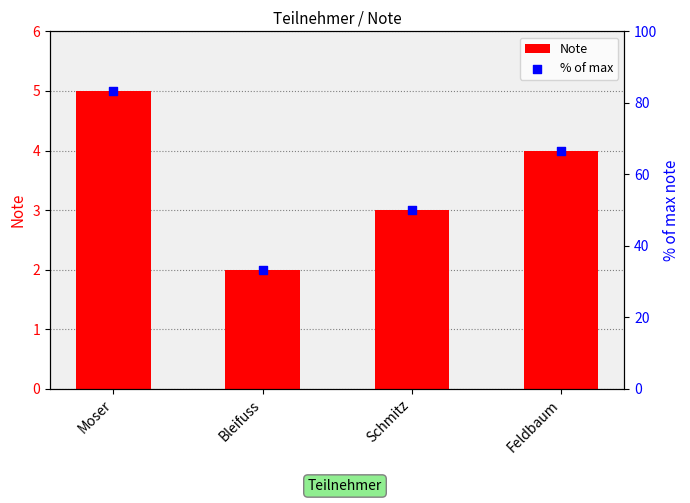

Which series reaches the minimum Y coordinate?

Note